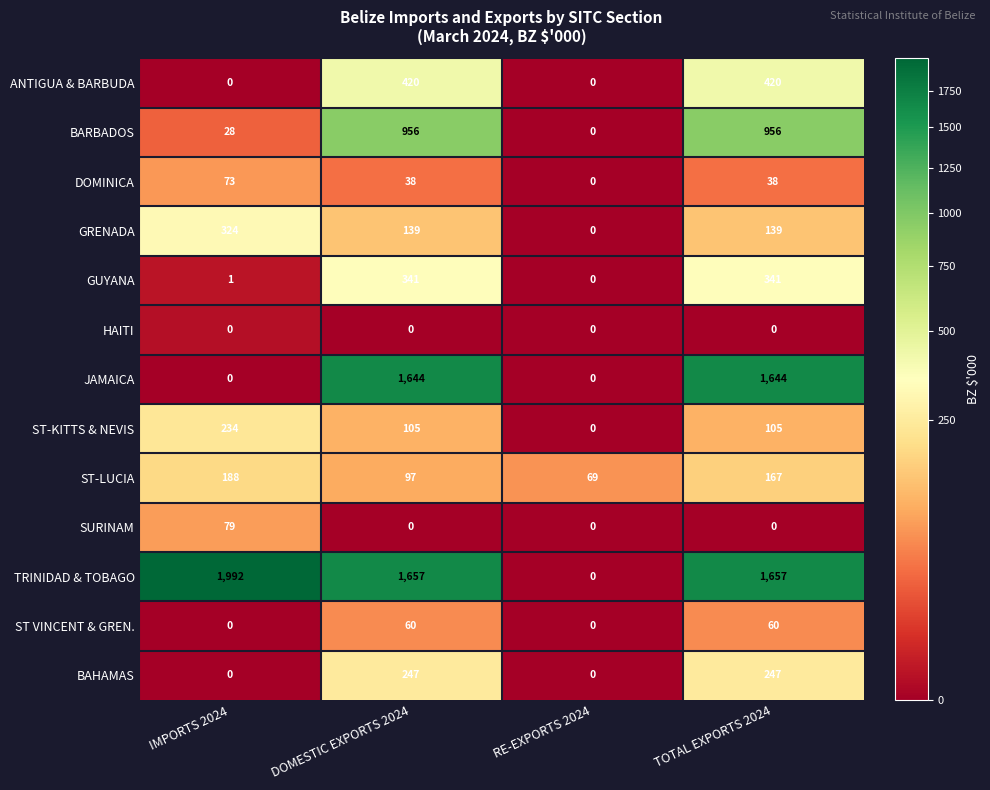

True or false: GUYANA has a value of 0 at IMPORTS 2024.

False